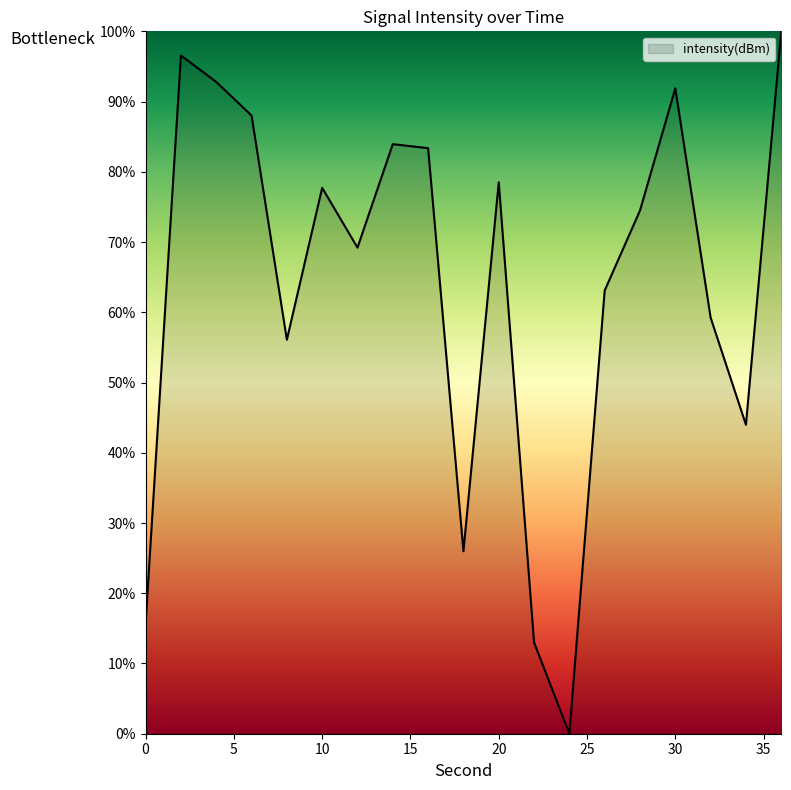

What is the maximum value shown in the chart?

100.0